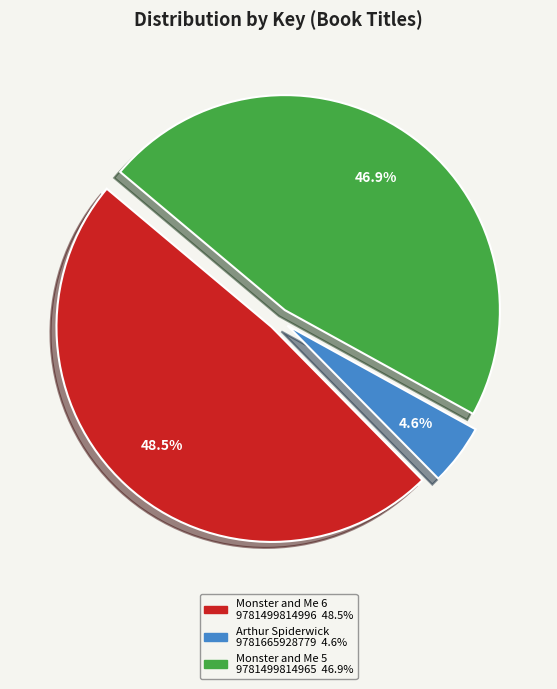

To the nearest percent, what is the difference between the largest and smallest slice percentages?

44%